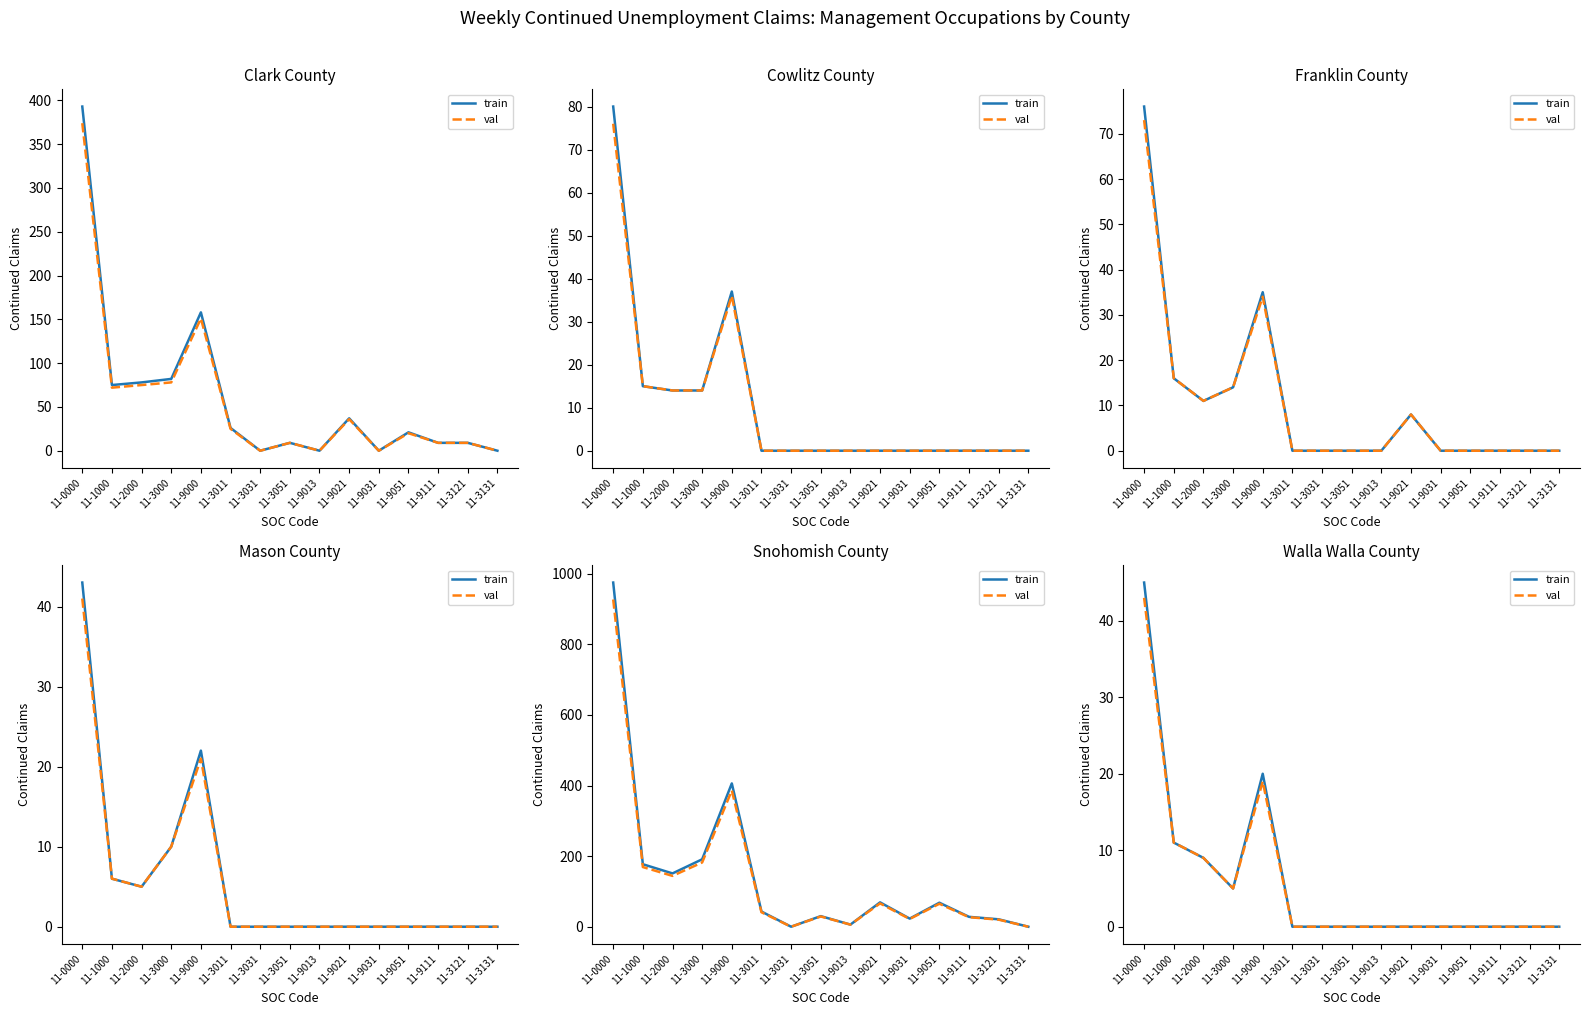

How many data points in train are above 0?

5